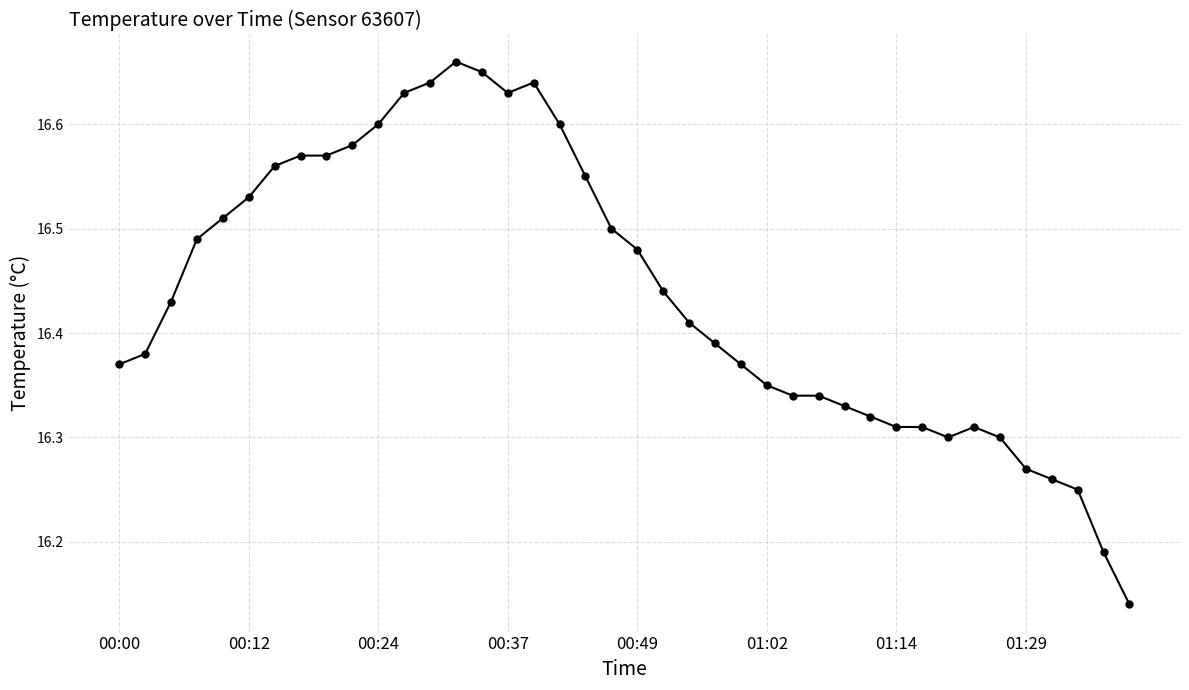

True or false: the data has more than 1 interior local peaks.

True